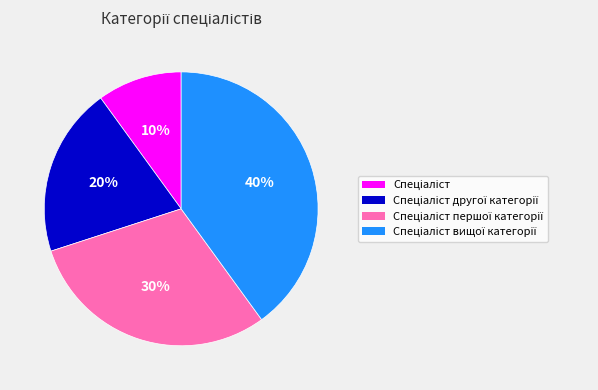

Is there a majority slice in this chart?

No